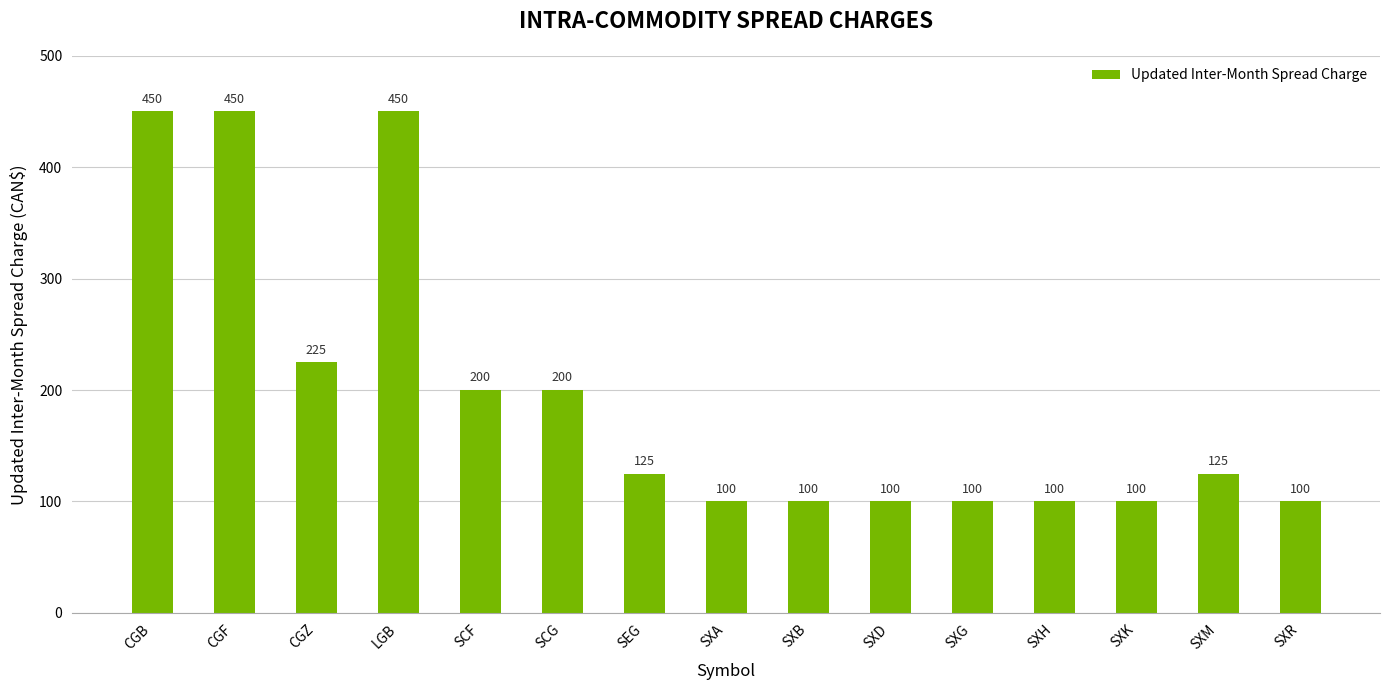

Is it true that the value at SCG is 349?

False